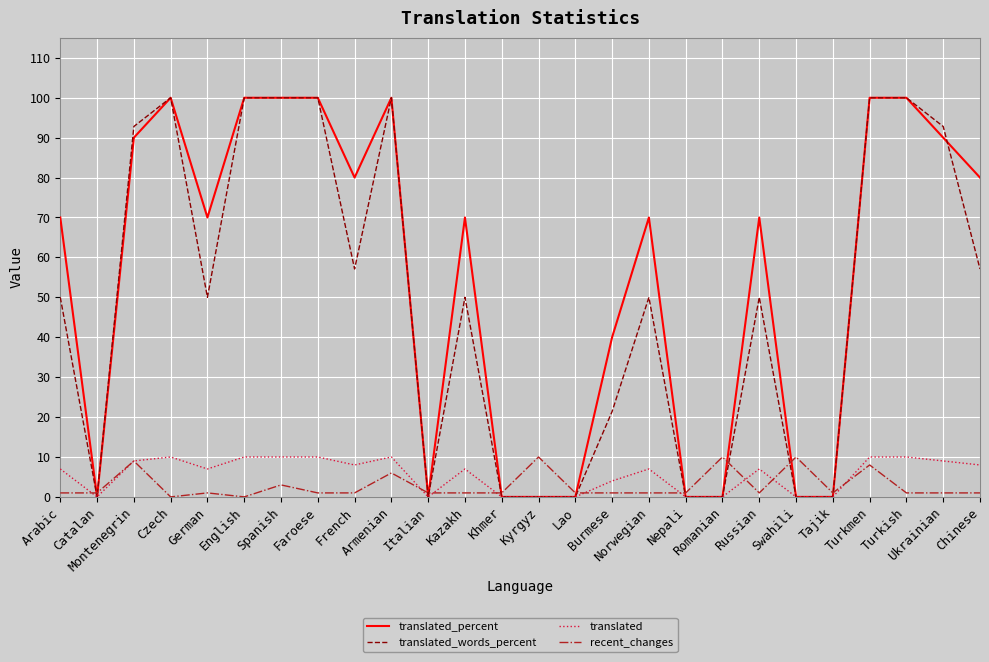

How many lines are shown in the chart?

4